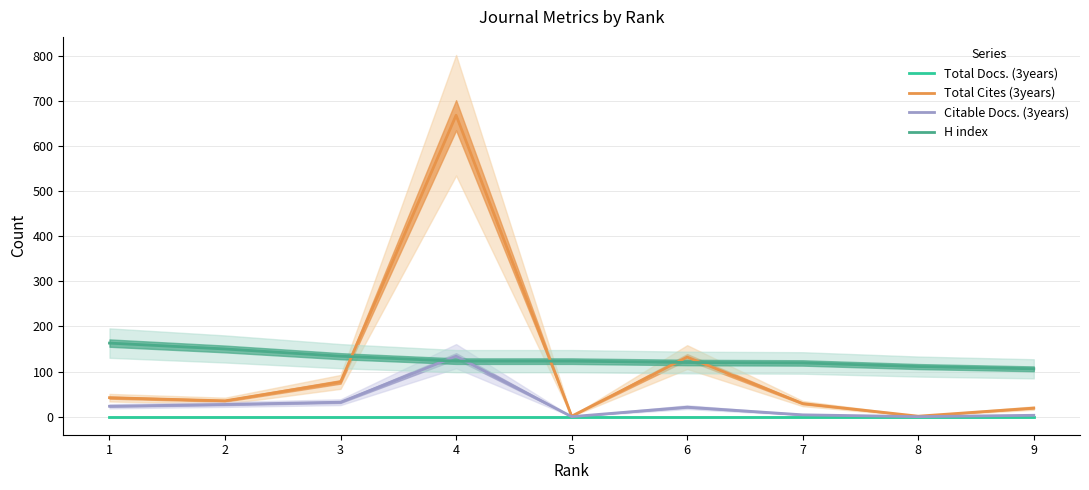

Reading left to right, what are all the values shown in this chart?

Total Docs. (3years): 1=0	2=0	3=0	4=0	5=0	6=0	7=0	8=0	9=0
Total Cites (3years): 1=42	2=35	3=77	4=668	5=1	6=132	7=29	8=1	9=19
Citable Docs. (3years): 1=23	2=27	3=32	4=134	5=0	6=21	7=4	8=0	9=3
H index: 1=163	2=150	3=134	4=123	5=123	6=120	7=119	8=111	9=106